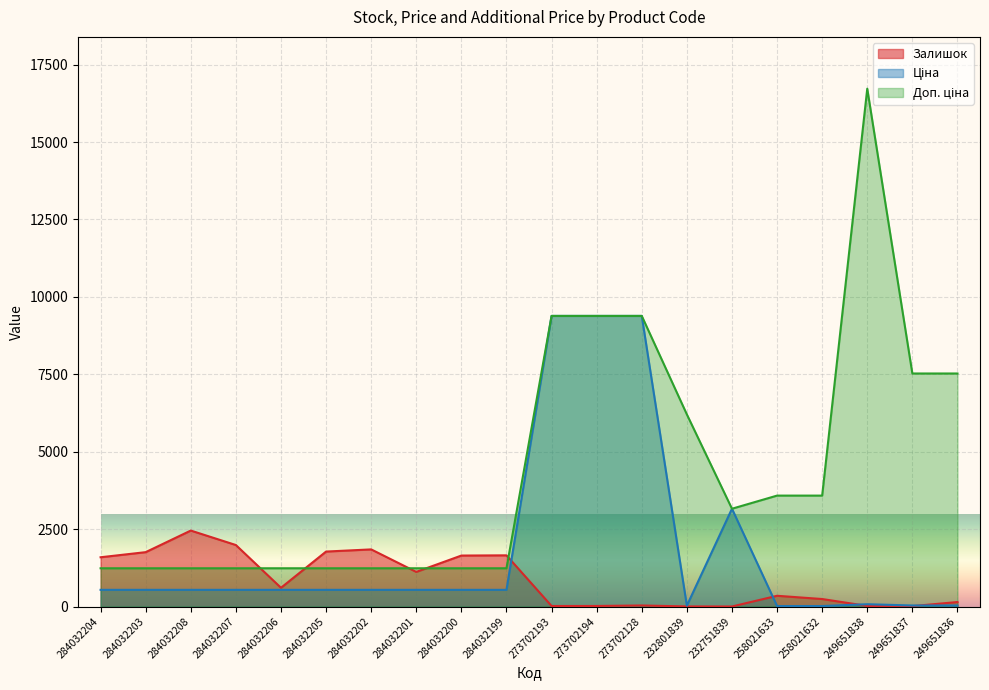

How many interior local valleys does the Залишок series have?

5